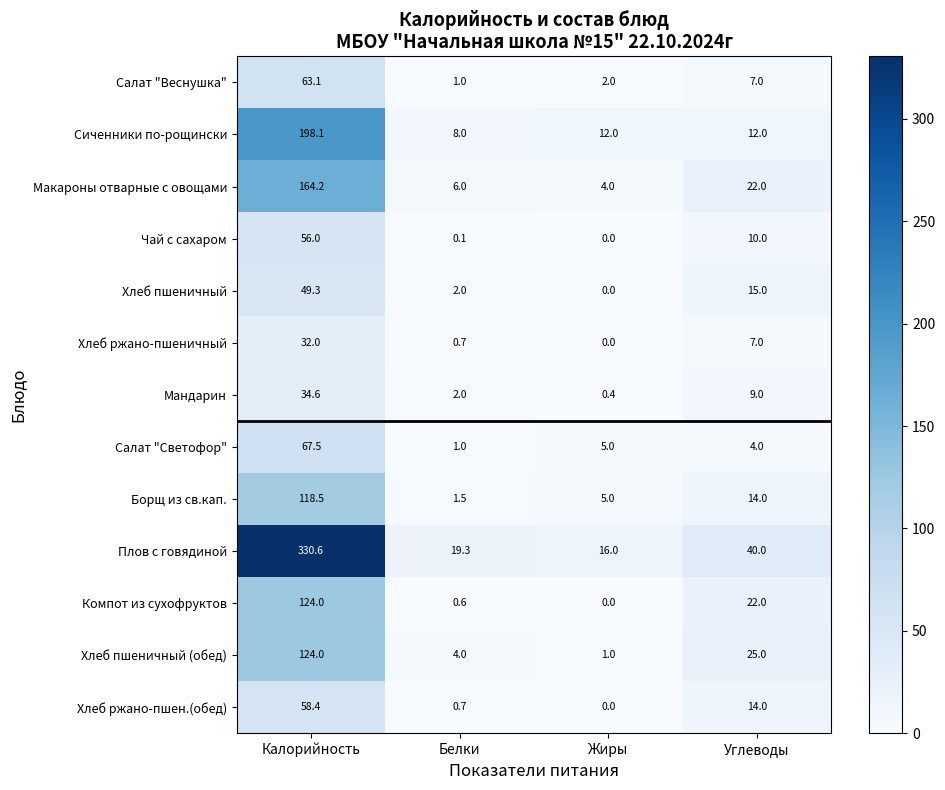

At which label is Салат "Светофор" closest to 34?

Жиры